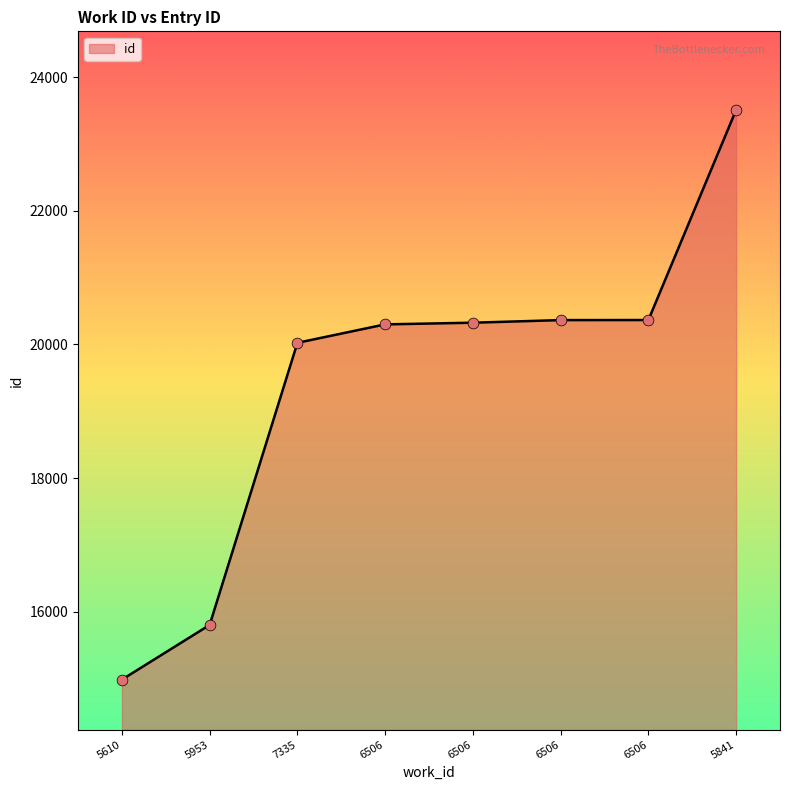

Approximately how many times larger is the value at 5953 compared to 6506?

0.8